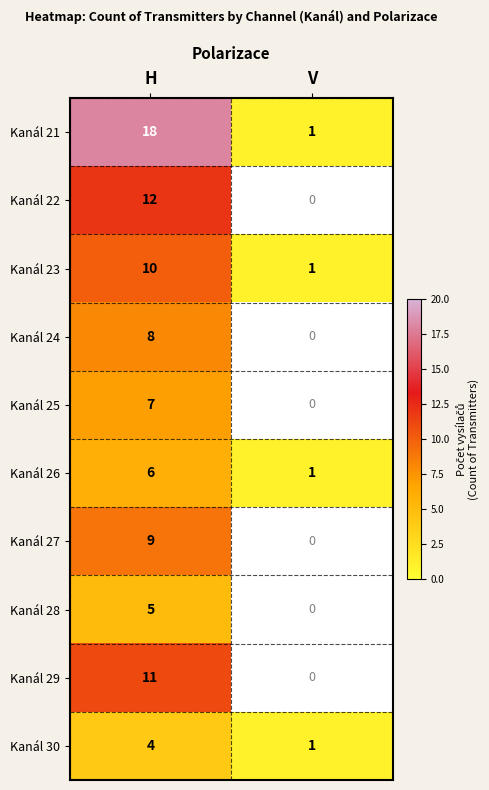

Where is Kanál 26 nearest to the value 3?

V